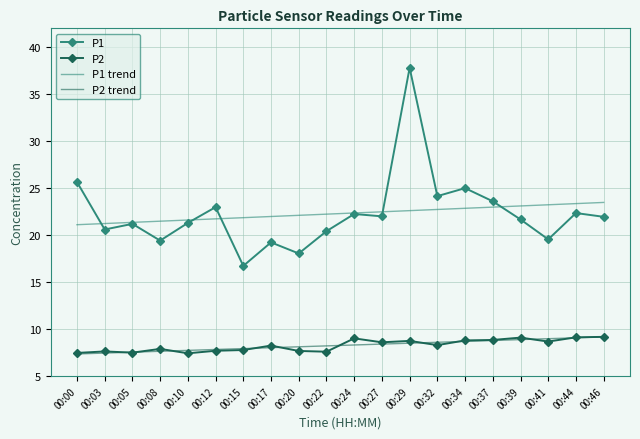

What is the lowest value of the P1 trend series?

21.1